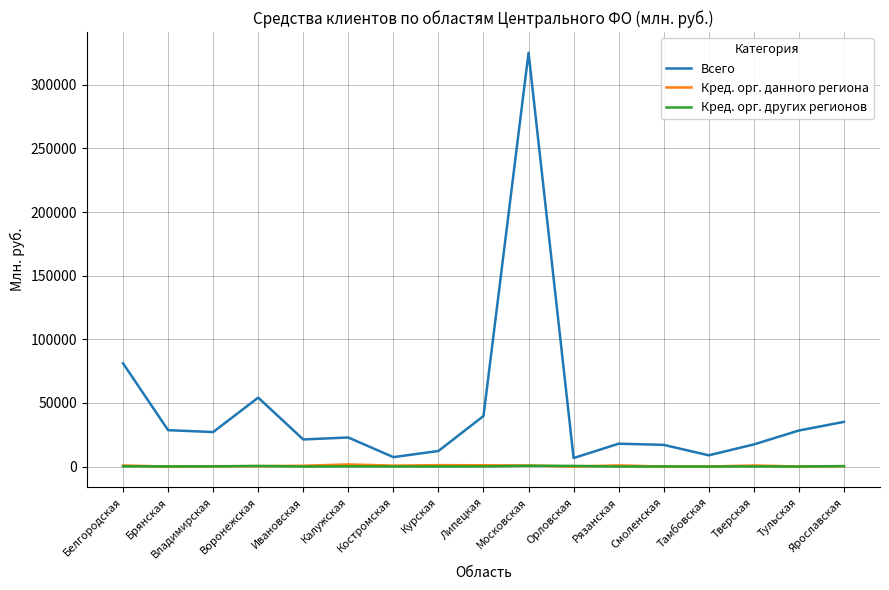

Which series ends up on top after the final intersection of Кред. орг. других регионов and Кред. орг. данного региона?

Кред. орг. других регионов